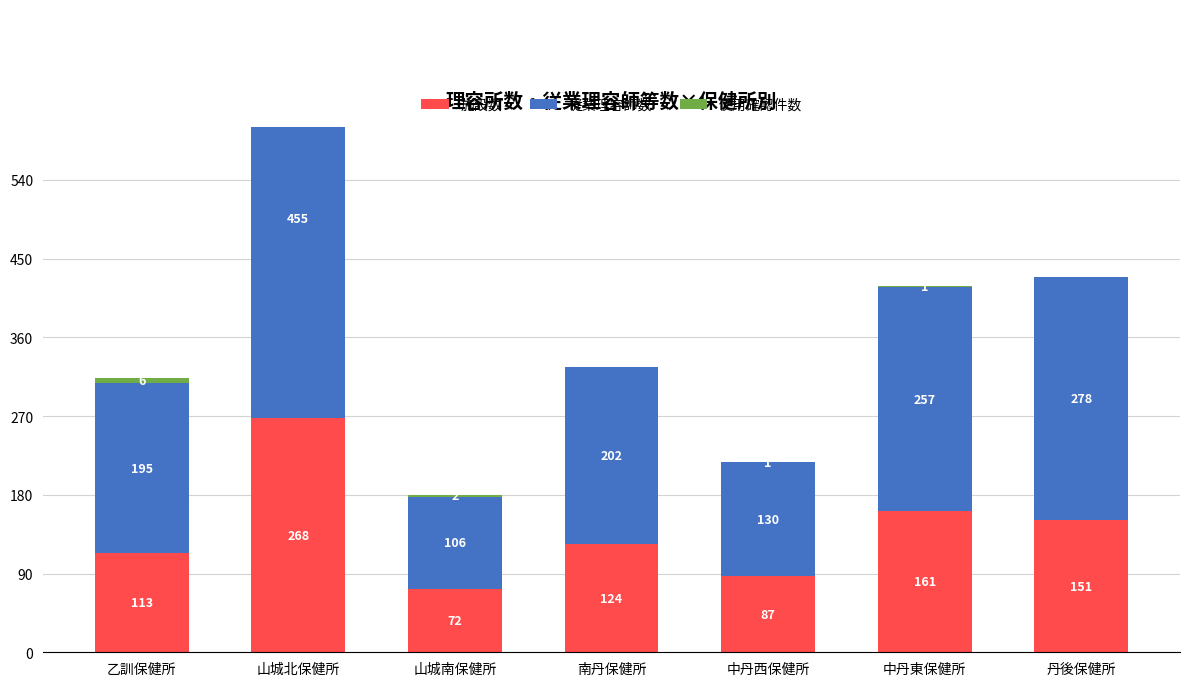

How many bars are there in each group?

3